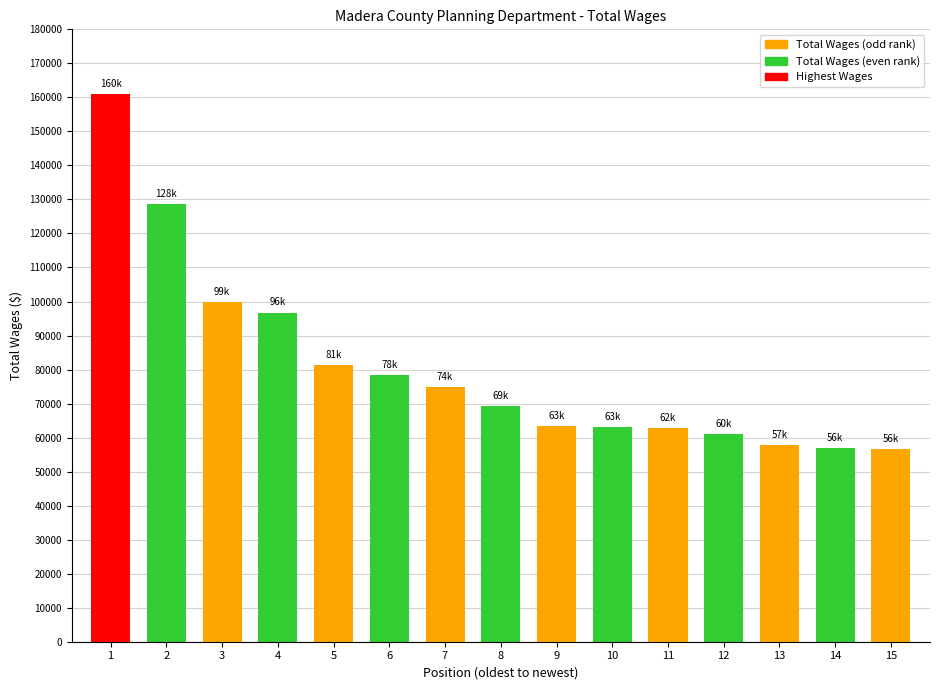

True or false: the data shows 107060 at 9.

False